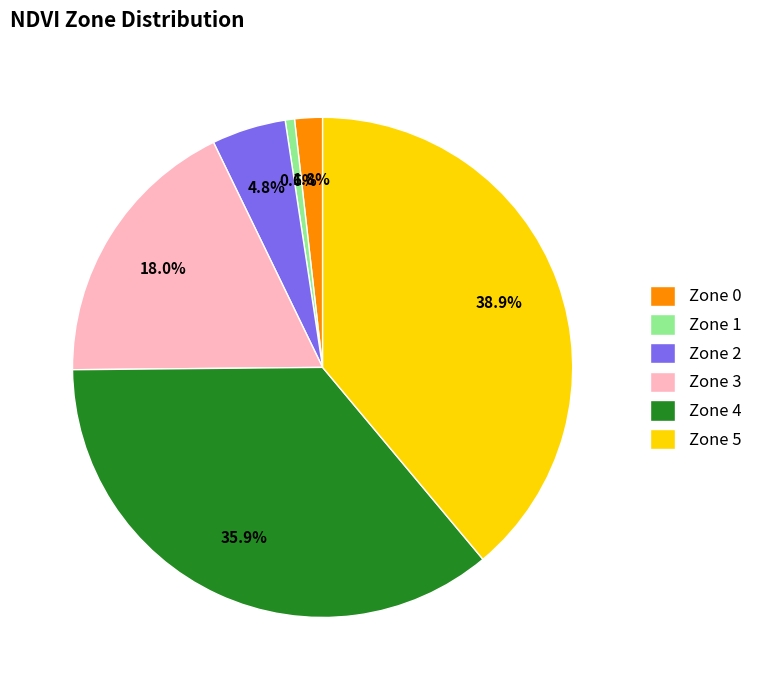

To the nearest percent, what is the difference between the largest and smallest slice percentages?

38%